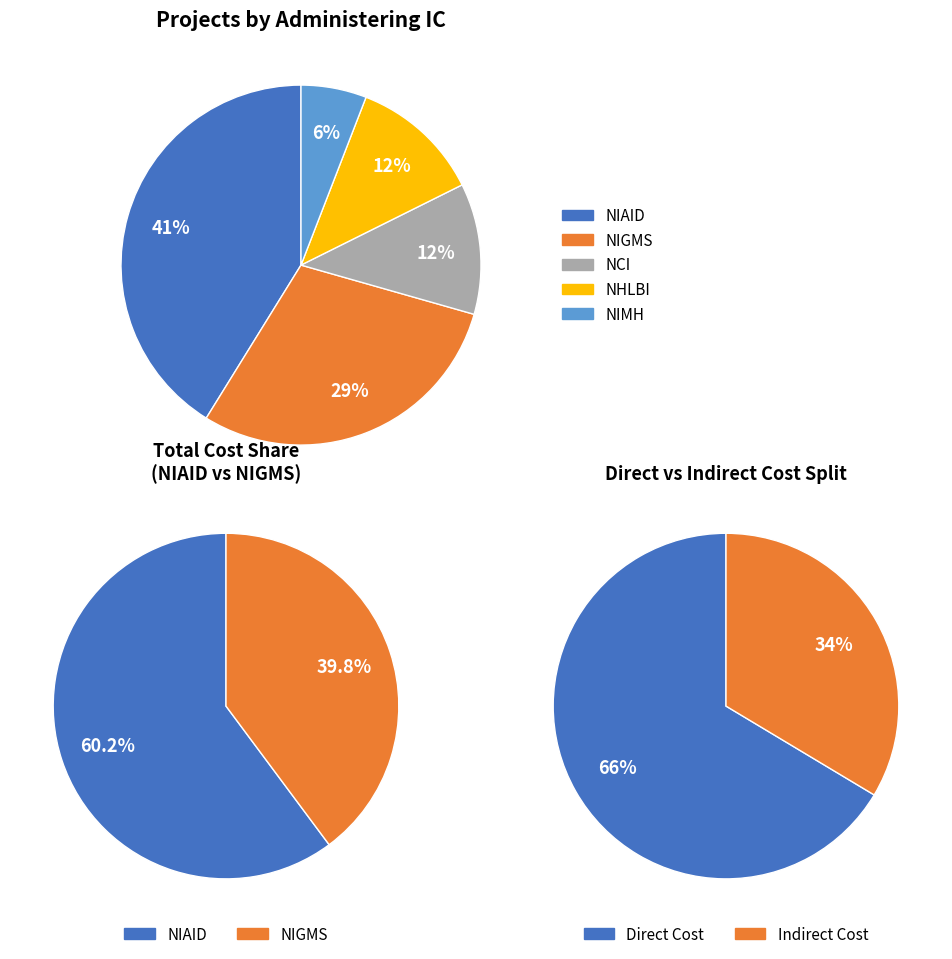

What is the largest slice in the pie chart?

NIAID